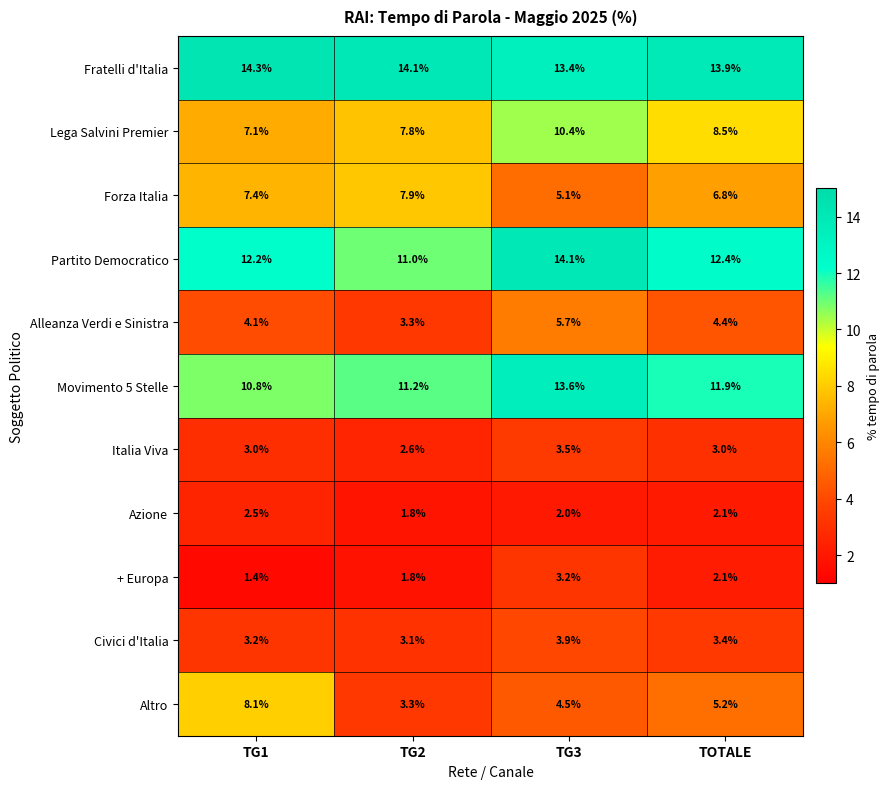

What is the difference between the Partito Democratico values at TG1 and TG3?

1.9